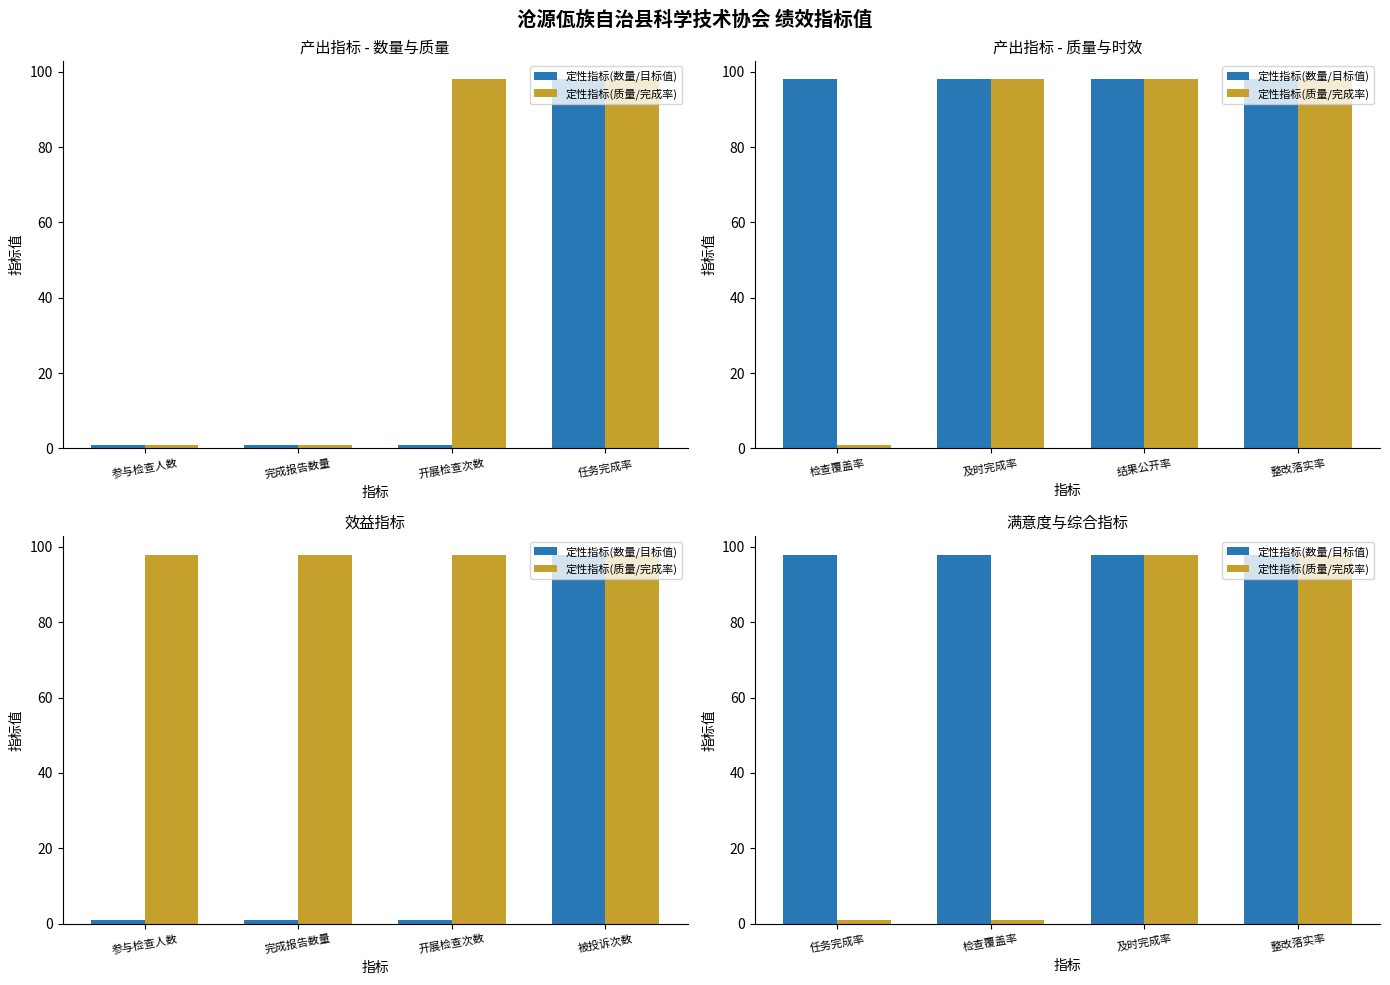

Is it true that 定性指标(质量/完成率) equals 134 at 整改落实率?

False